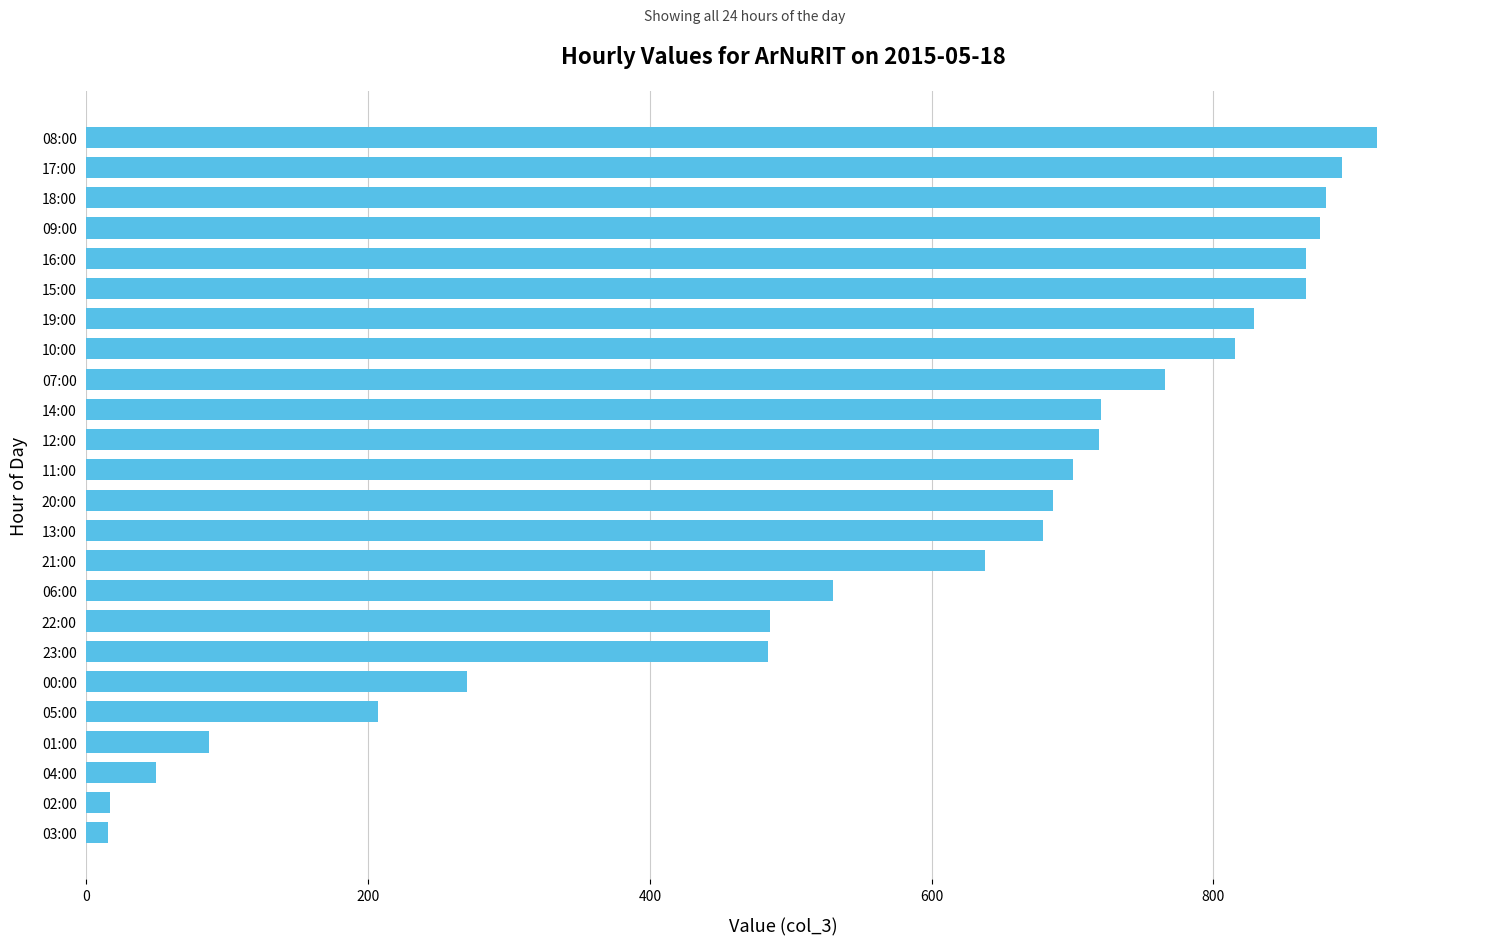

Where is the data nearest to the value 465?

23:00